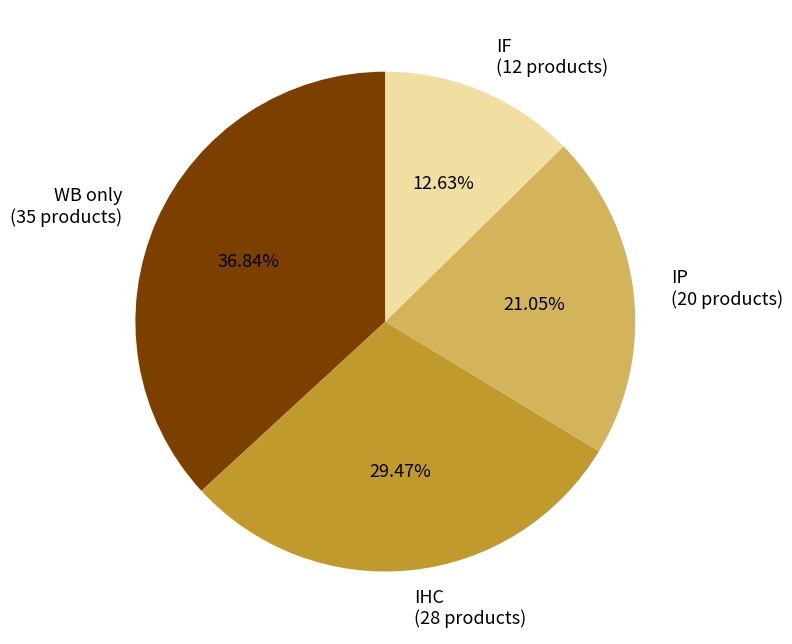

Is the sum of WB only and IP greater than half?

Yes